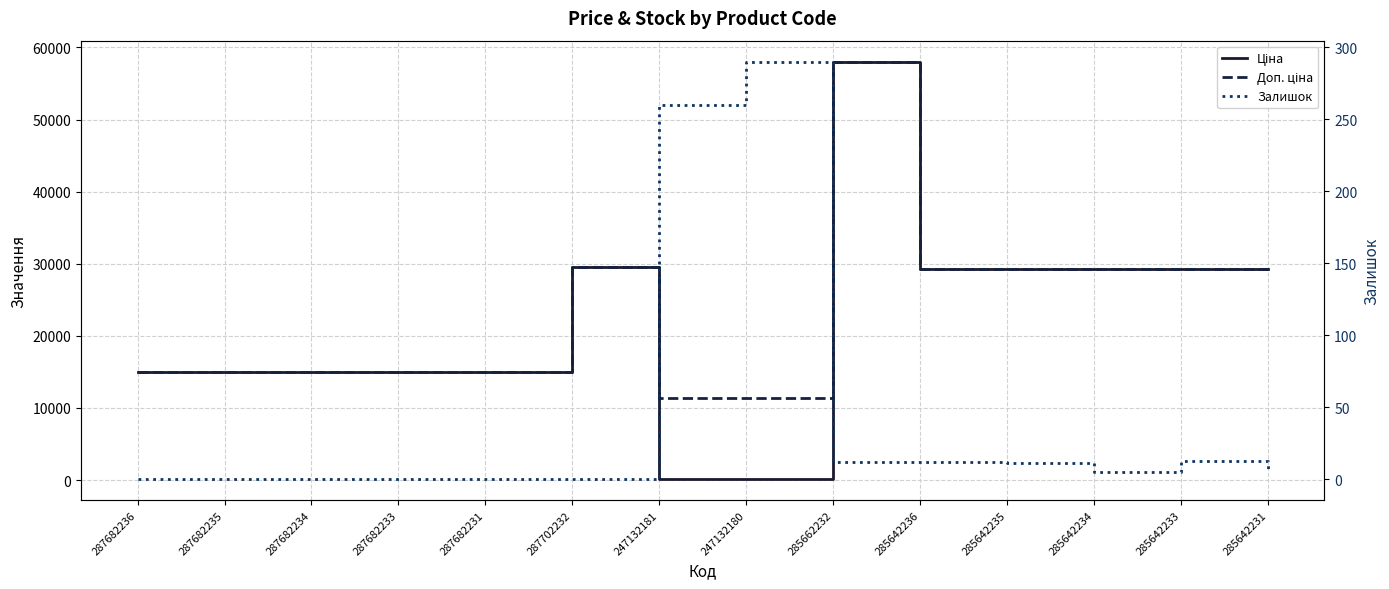

Reading left to right, what are all the values shown in this chart?

Ціна: 287682236=15019.2	287682235=15019.2	287682234=15019.2	287682233=15019.2	287682231=15019.2	287702232=29548.9	247132181=113.3	247132180=113.3	285662232=58037.0	285642236=29294.9	285642235=29294.9	285642234=29294.9	285642233=29294.9	285642231=29294.9
Доп. ціна: 287682236=15019.2	287682235=15019.2	287682234=15019.2	287682233=15019.2	287682231=15019.2	287702232=29548.9	247132181=11334.0	247132180=11334.0	285662232=58037.0	285642236=29294.9	285642235=29294.9	285642234=29294.9	285642233=29294.9	285642231=29294.9
Залишок: 287682236=0.0	287682235=0.0	287682234=0.0	287682233=0.0	287682231=0.0	287702232=0.0	247132181=260.0	247132180=290.0	285662232=12.0	285642236=12.0	285642235=11.0	285642234=5.0	285642233=13.0	285642231=4.0